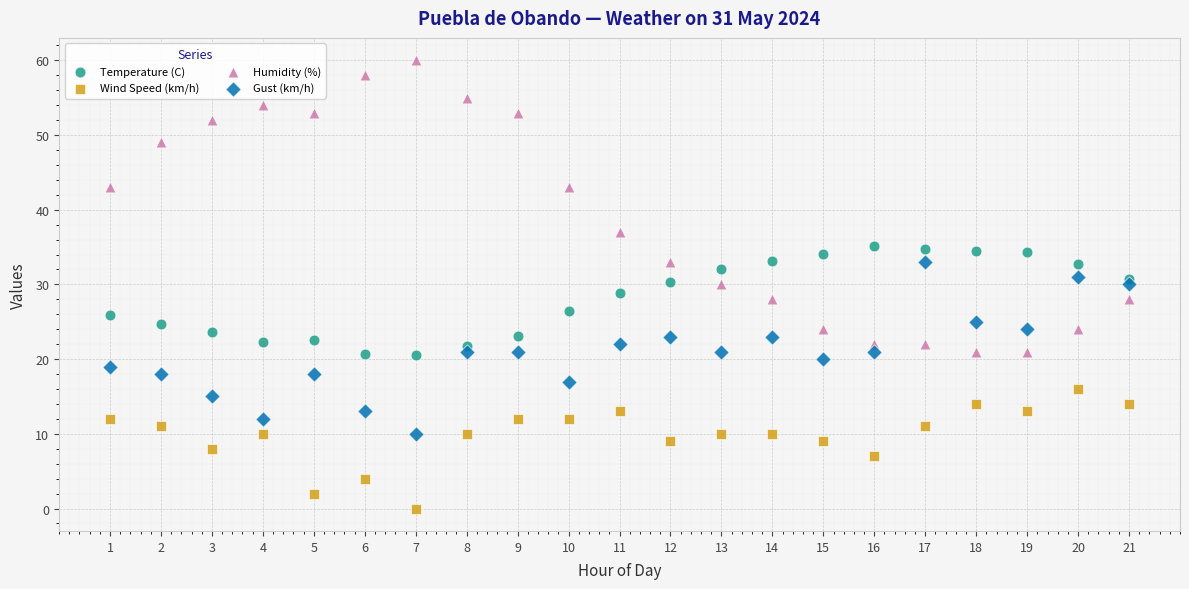

Which series reaches the minimum Y coordinate?

Wind Speed (km/h)